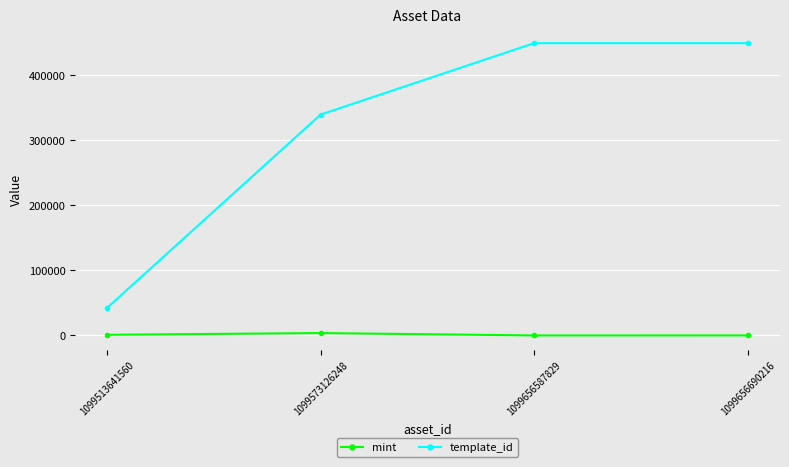

List the series in order of their peak value, lowest first.

mint, template_id